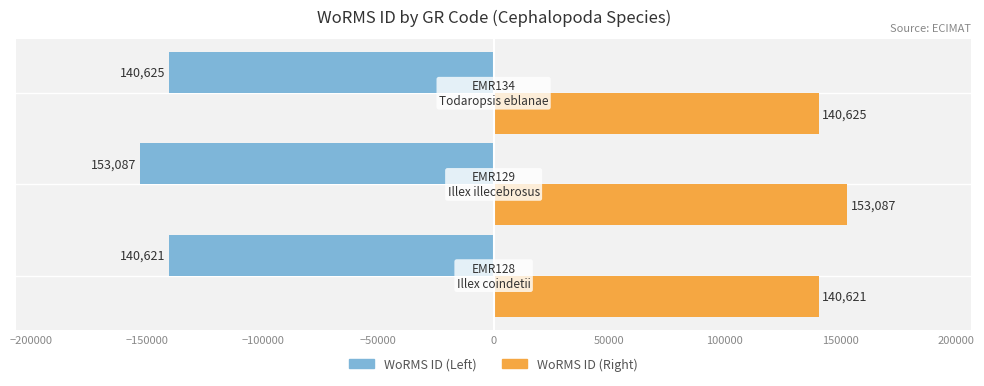

At how many categories does at least one series exceed 98361?

3